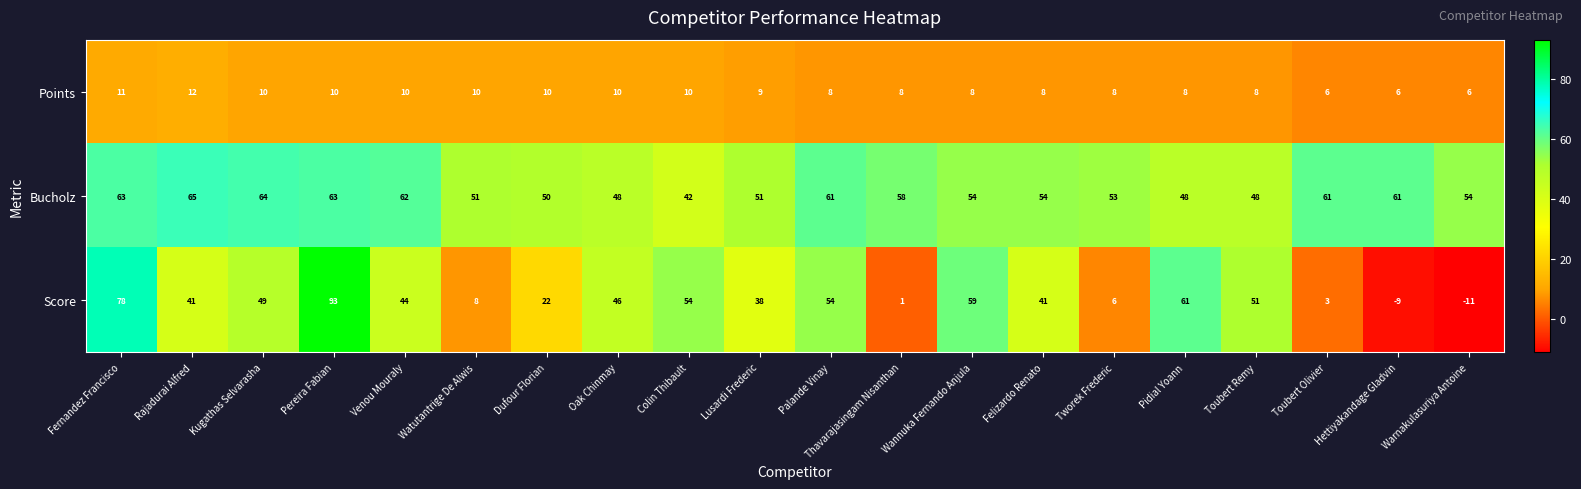

What is the lowest value of the Score series?

-11